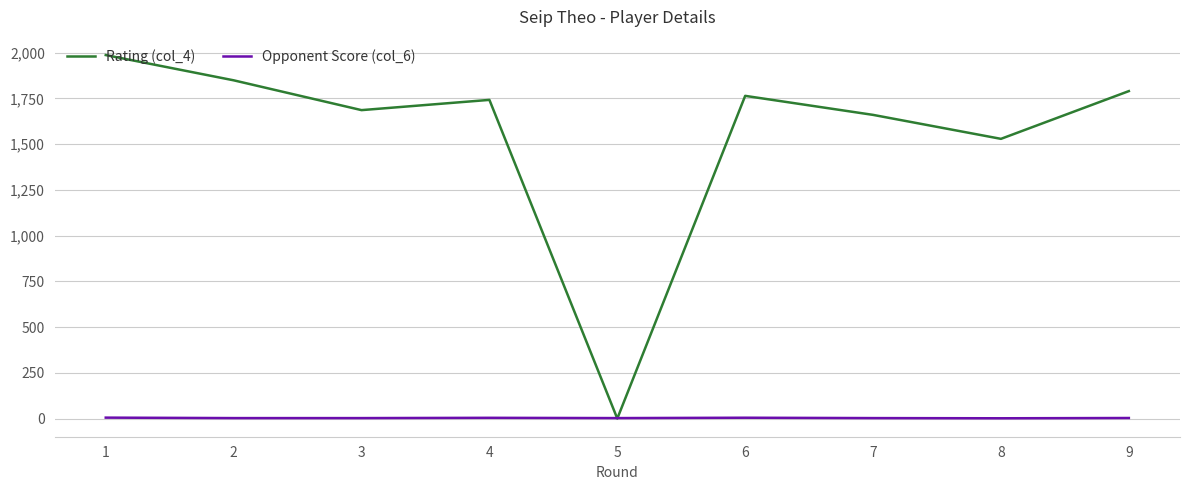

Rank the categories by Rating (col_4) value from highest to lowest.

1, 2, 9, 6, 4, 3, 7, 8, 5